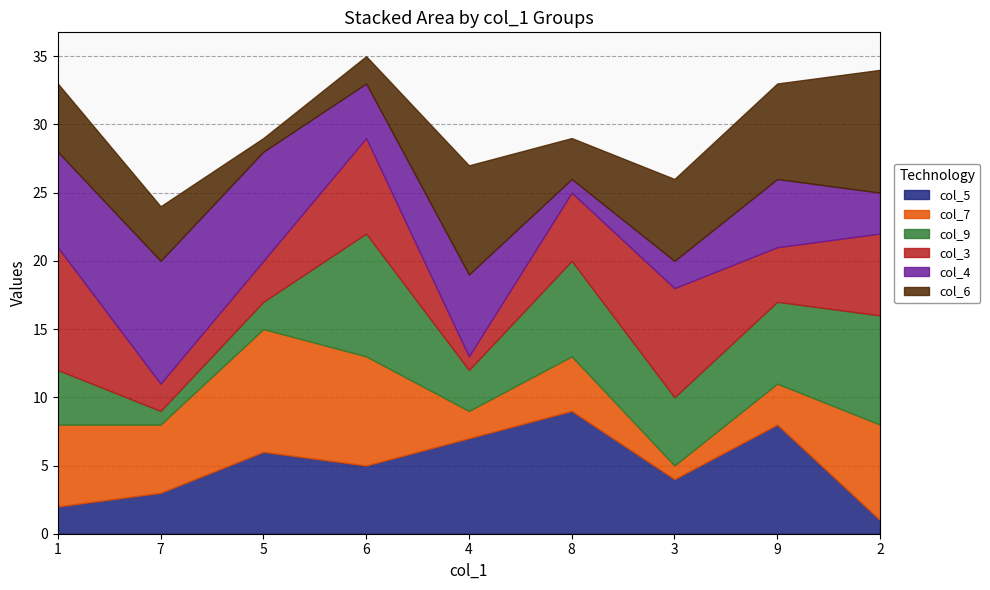

Rank the series at 3 from highest to lowest value.

col_3, col_6, col_9, col_5, col_4, col_7